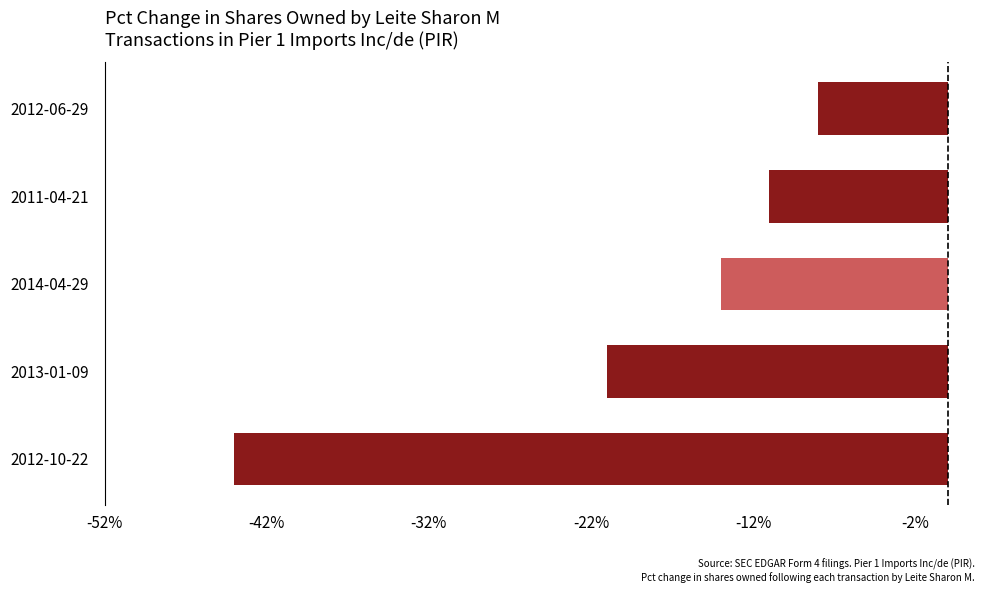

At which label is the value closest to -26?

2013-01-09